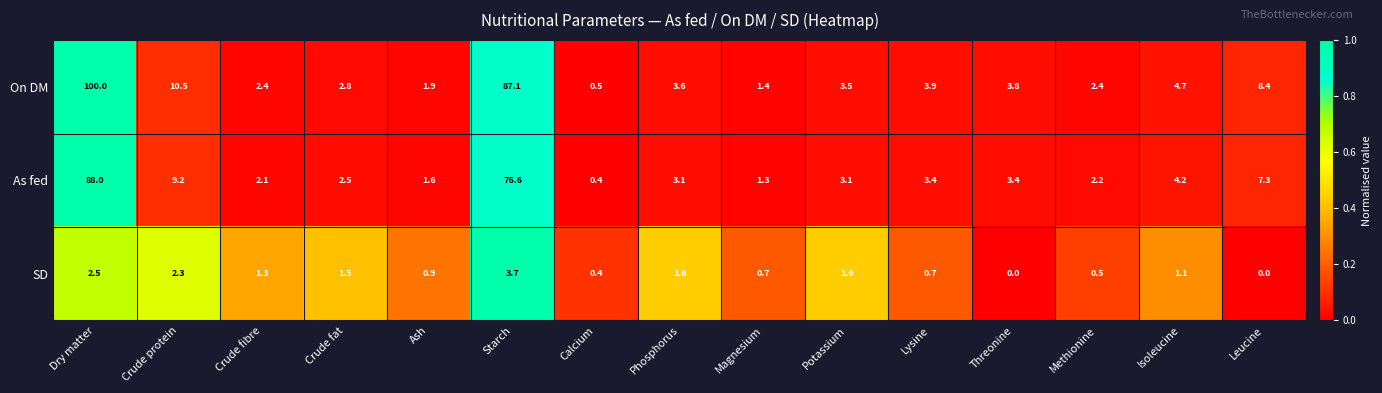

List the series in order of their peak value, highest first.

On DM, As fed, SD